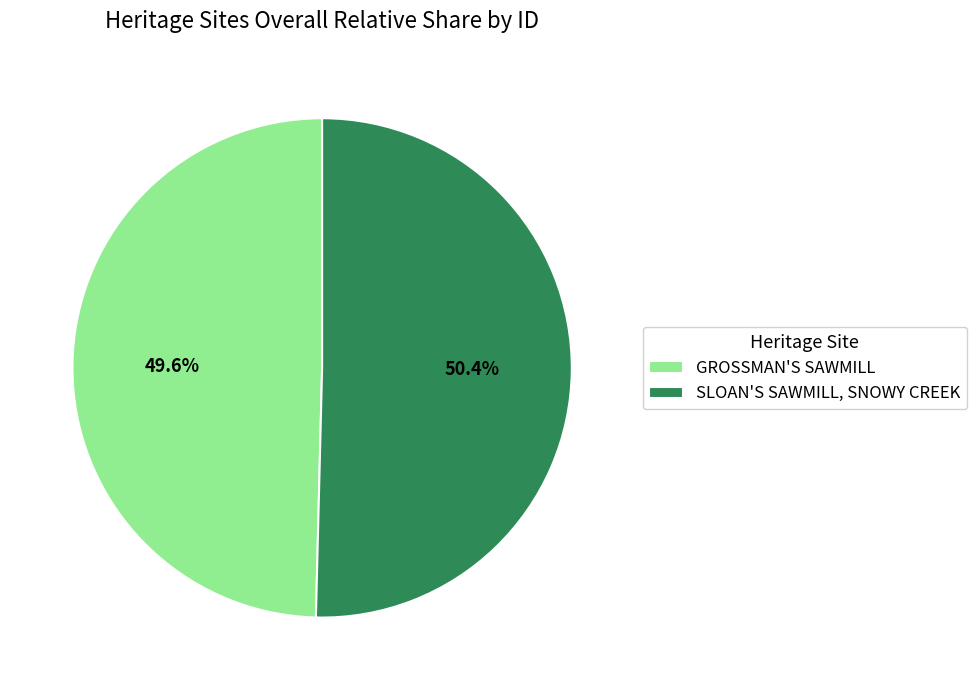

What portion of the pie excludes GROSSMAN'S SAWMILL?

50.4%